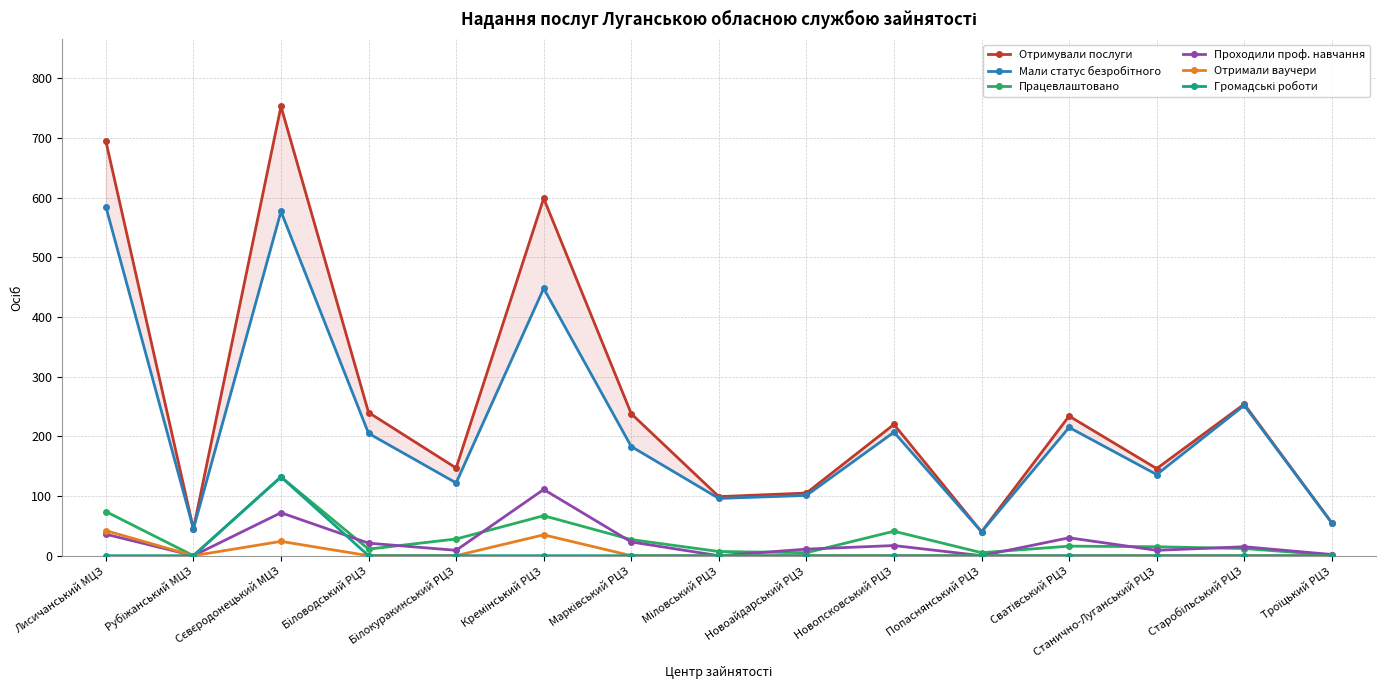

Does the chart have visible grid lines?

Yes